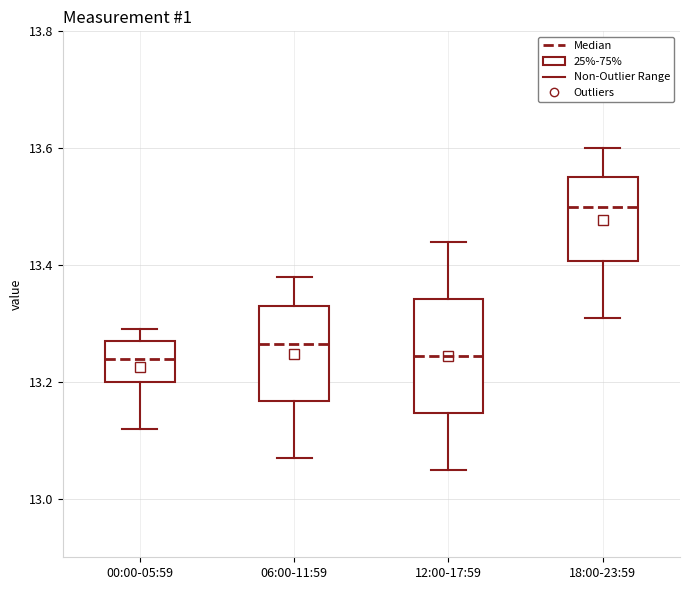

Reading left to right, transcribe this box plot: for each box, give where its median line is, the range the box spans, and where its two whiskers end, as read against the y-axis. The values are not printed on the chart, so give them approximately, as read against the axis.

00:00-05:59: median 13.24, box 13.20 to 13.28, whiskers 13.12 to 13.30
06:00-11:59: median 13.26, box 13.16 to 13.34, whiskers 13.08 to 13.38
12:00-17:59: median 13.24, box 13.14 to 13.34, whiskers 13.06 to 13.44
18:00-23:59: median 13.50, box 13.40 to 13.56, whiskers 13.32 to 13.60